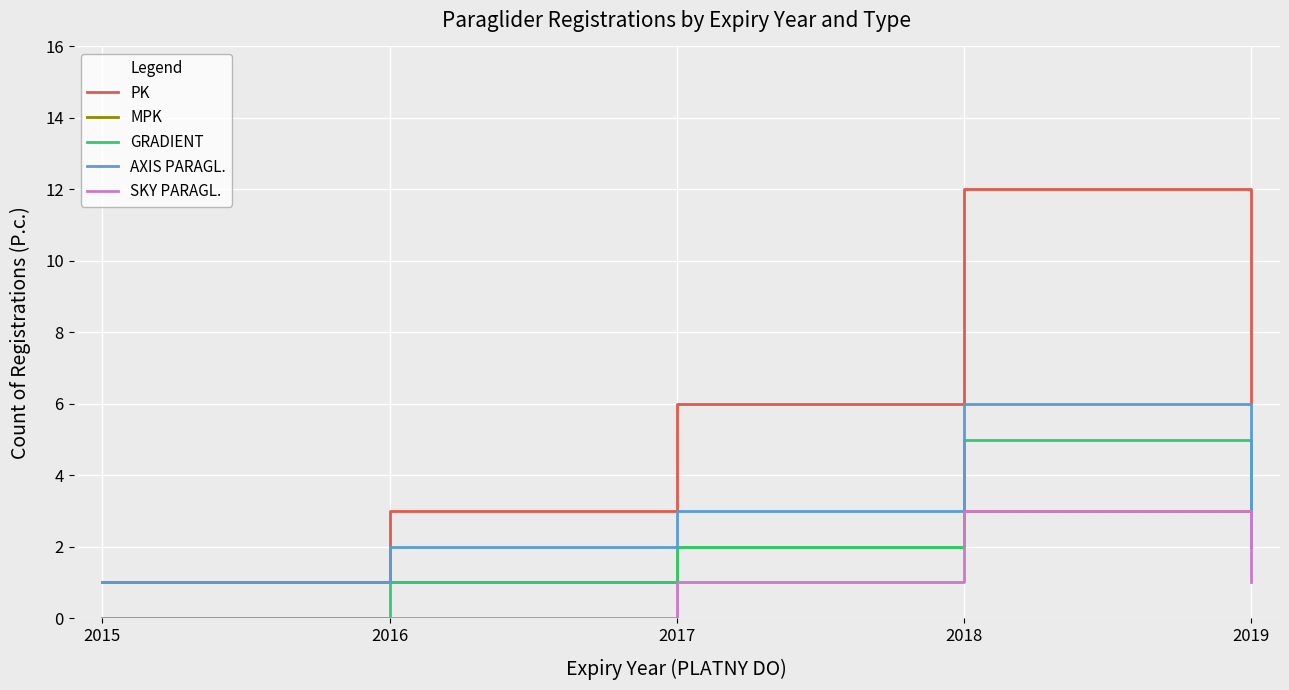

True or false: GRADIENT and PK cross at least once.

False